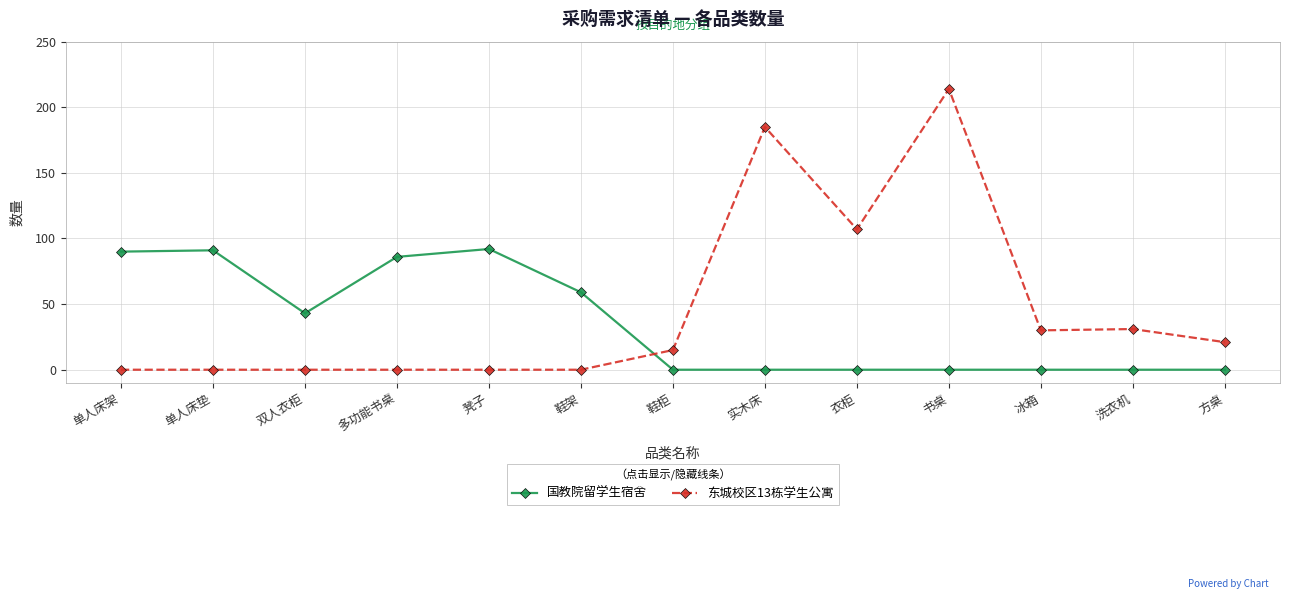

True or false: 国教院留学生宿舍 has more than 0 interior local peaks.

True